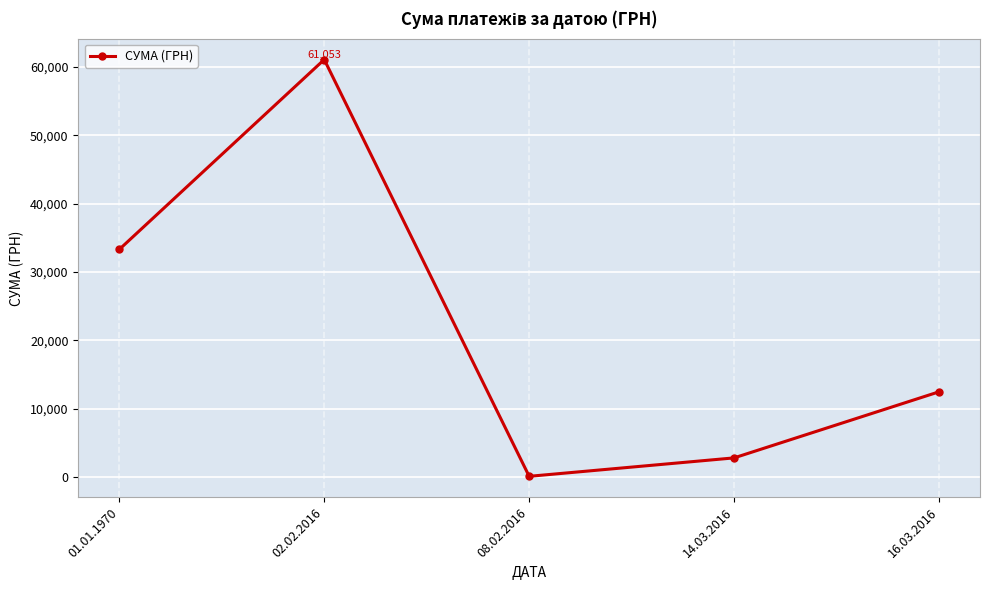

Where is the first local minimum?

08.02.2016